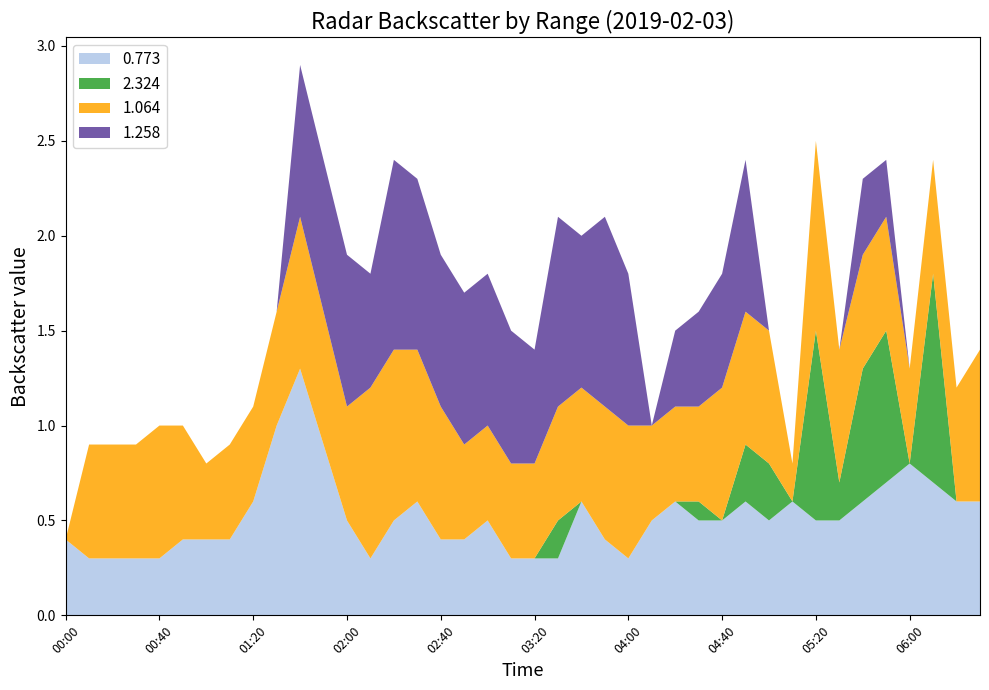

What is the highest value of the 0.773 series?

1.3